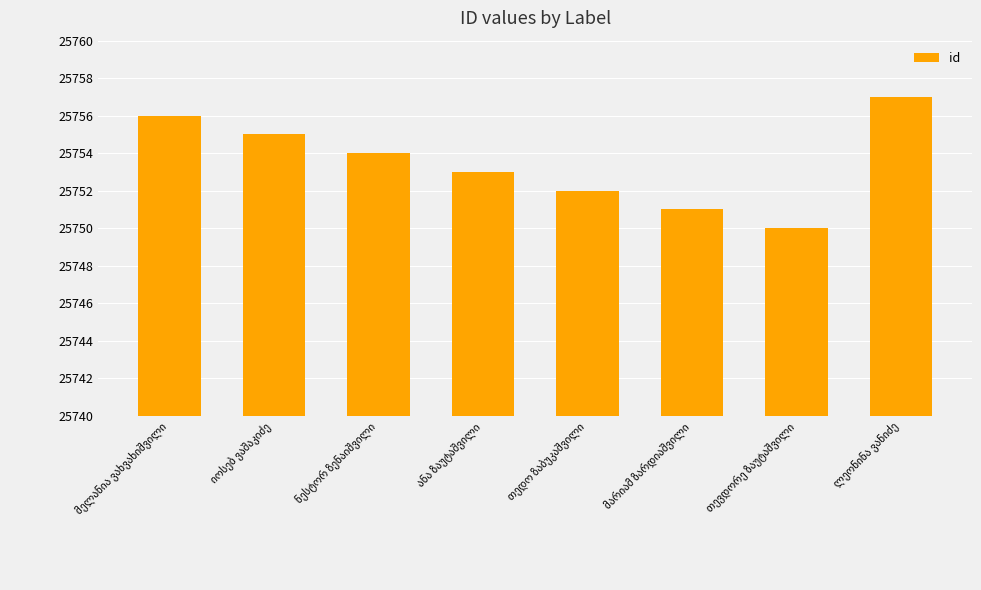

Reading right to left, list all the values displayed in this chart.

25757	25750	25751	25752	25753	25754	25755	25756